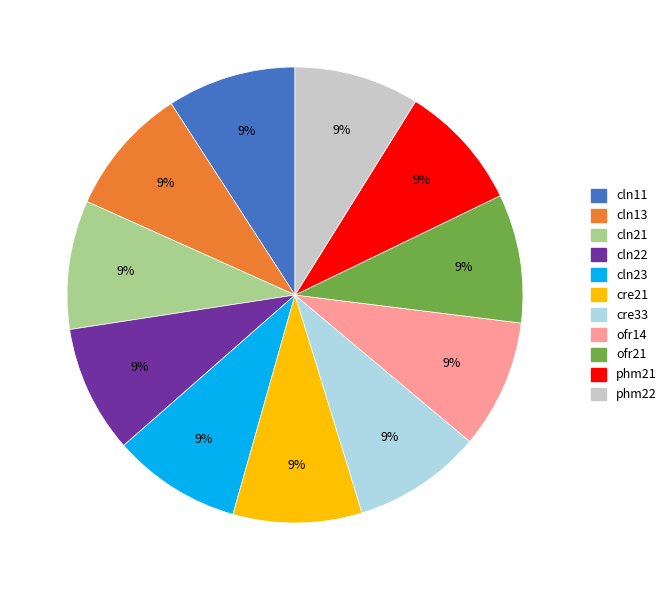

To the nearest percent, what percentage of the pie is cln13?

9%